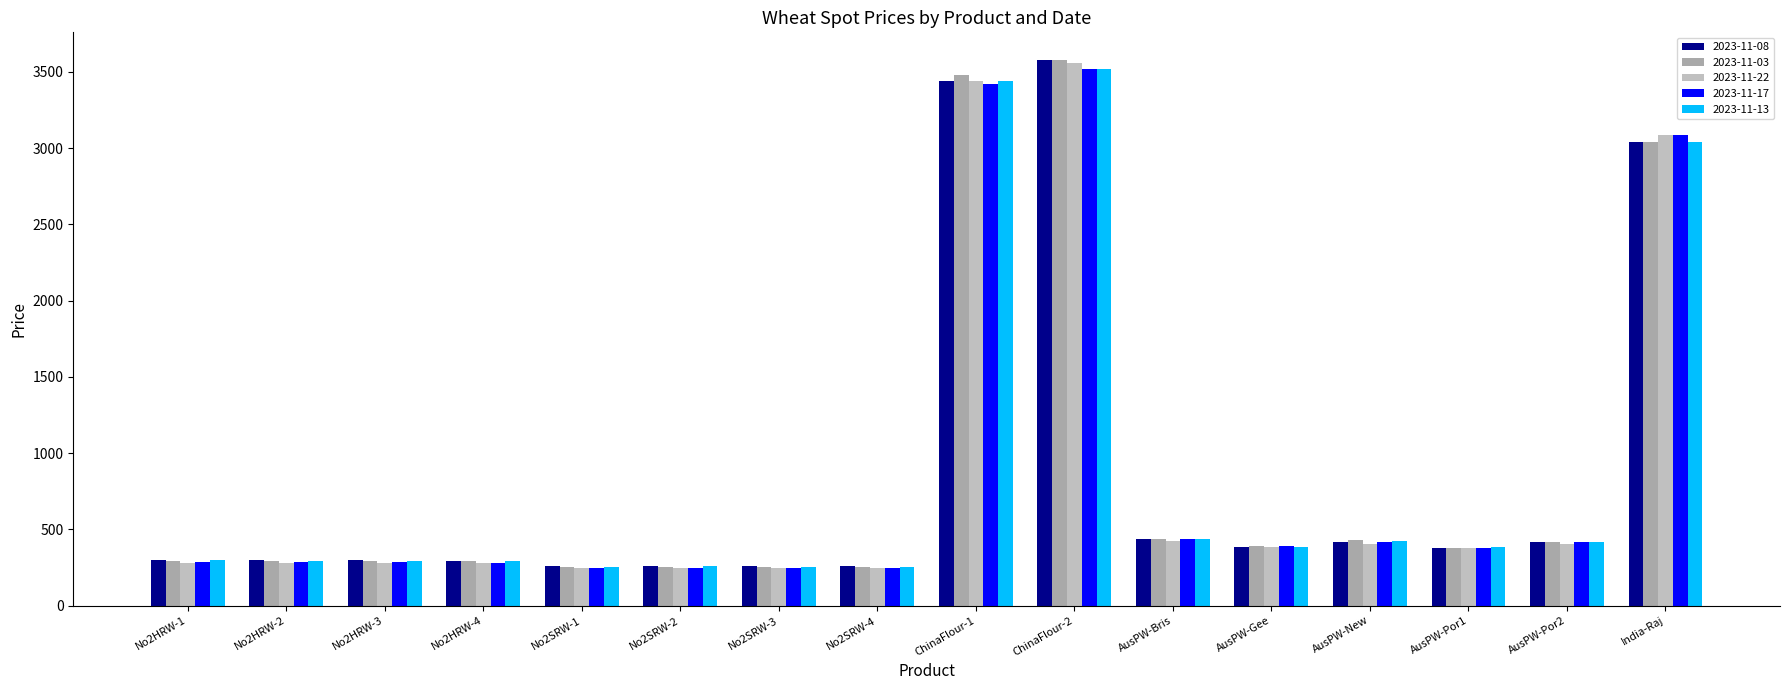

Reading left to right, extract all data points from this chart.

2023-11-08: 301.2	297.6	297.4	295.6	260.2	262.4	259.6	259.6	3440.0	3580.0	436.2	384.9	420.3	378.4	415.2	3037.5
2023-11-03: 294.8	292.6	293.8	292.0	252.9	255.1	253.2	253.2	3480.0	3580.0	439.9	388.2	427.3	379.7	414.1	3037.5
2023-11-22: 282.7	280.8	280.8	280.8	247.8	247.8	247.8	247.7	3440.0	3560.0	426.3	385.1	407.3	379.3	405.2	3087.5
2023-11-17: 287.7	284.0	283.8	282.0	244.6	244.6	244.6	245.0	3420.0	3520.0	437.1	387.9	415.5	378.7	414.5	3087.5
2023-11-13: 296.3	292.6	292.8	291.0	255.3	257.5	254.3	254.3	3440.0	3520.0	436.0	386.2	420.9	382.7	420.2	3037.5